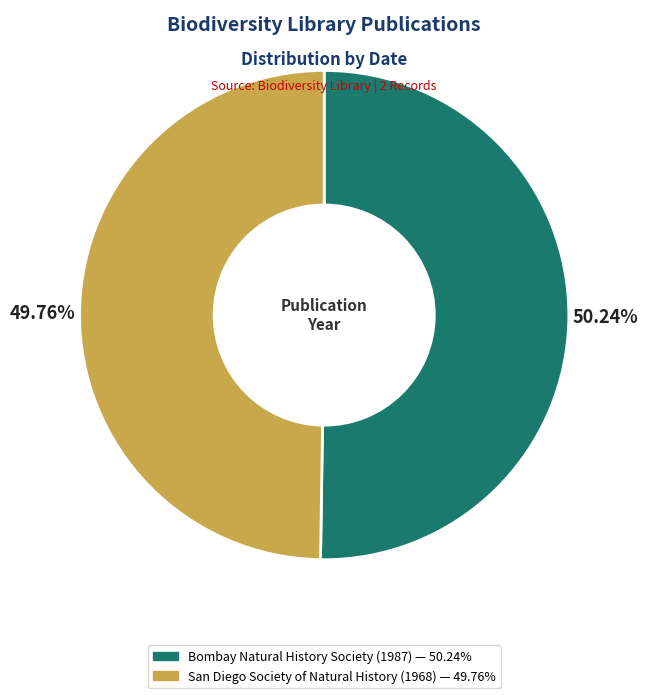

What portion of the pie excludes Bombay Natural History Society (1987)?

49.8%